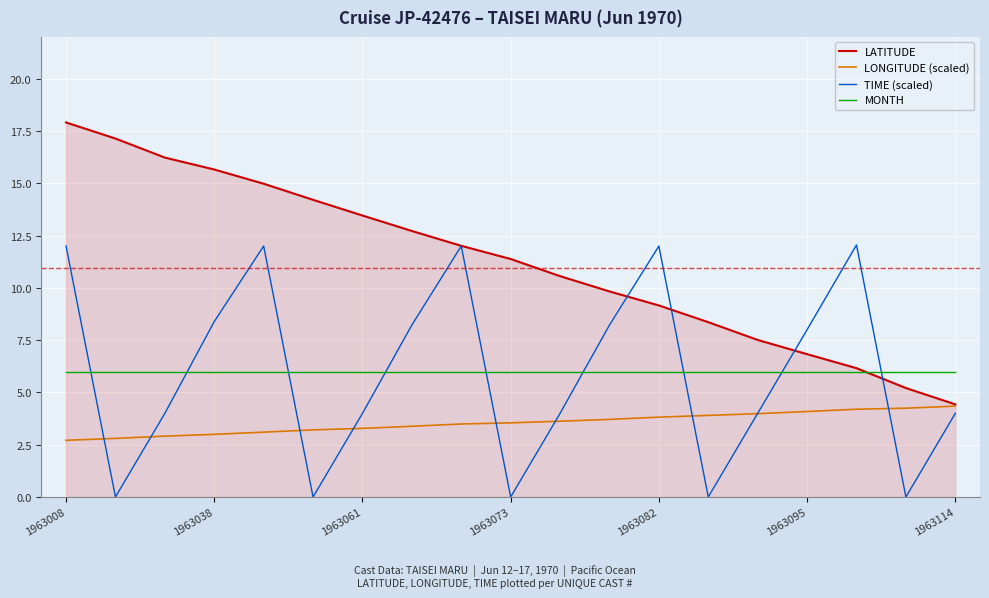

Which series has the largest total across all categories?

LATITUDE